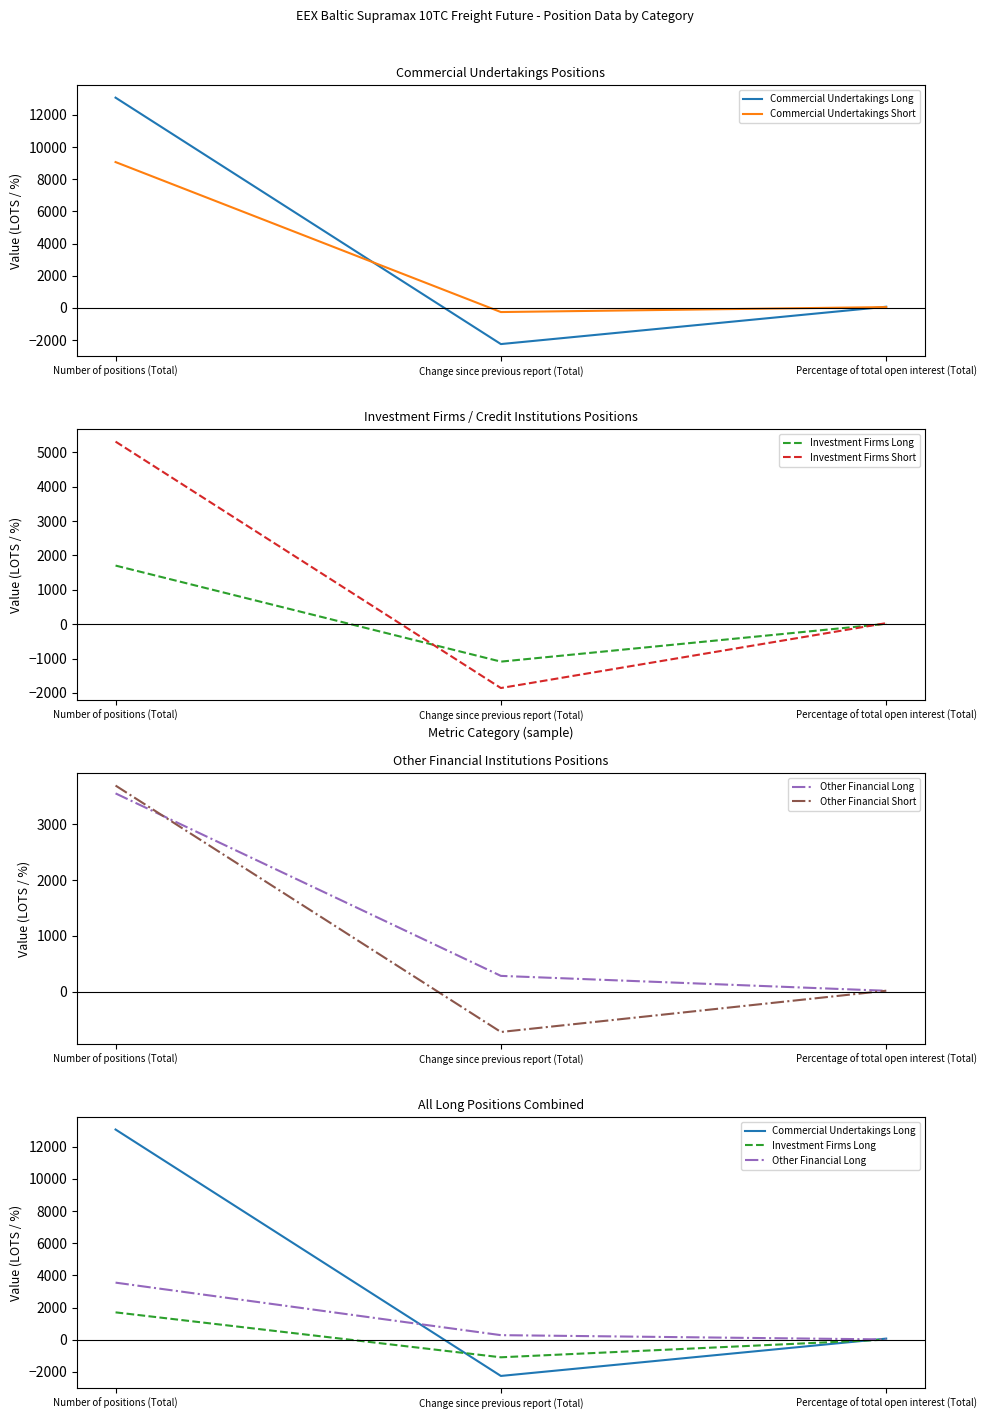

What is the difference between the highest and lowest values at Percentage of total open interest (Total)?

62.0